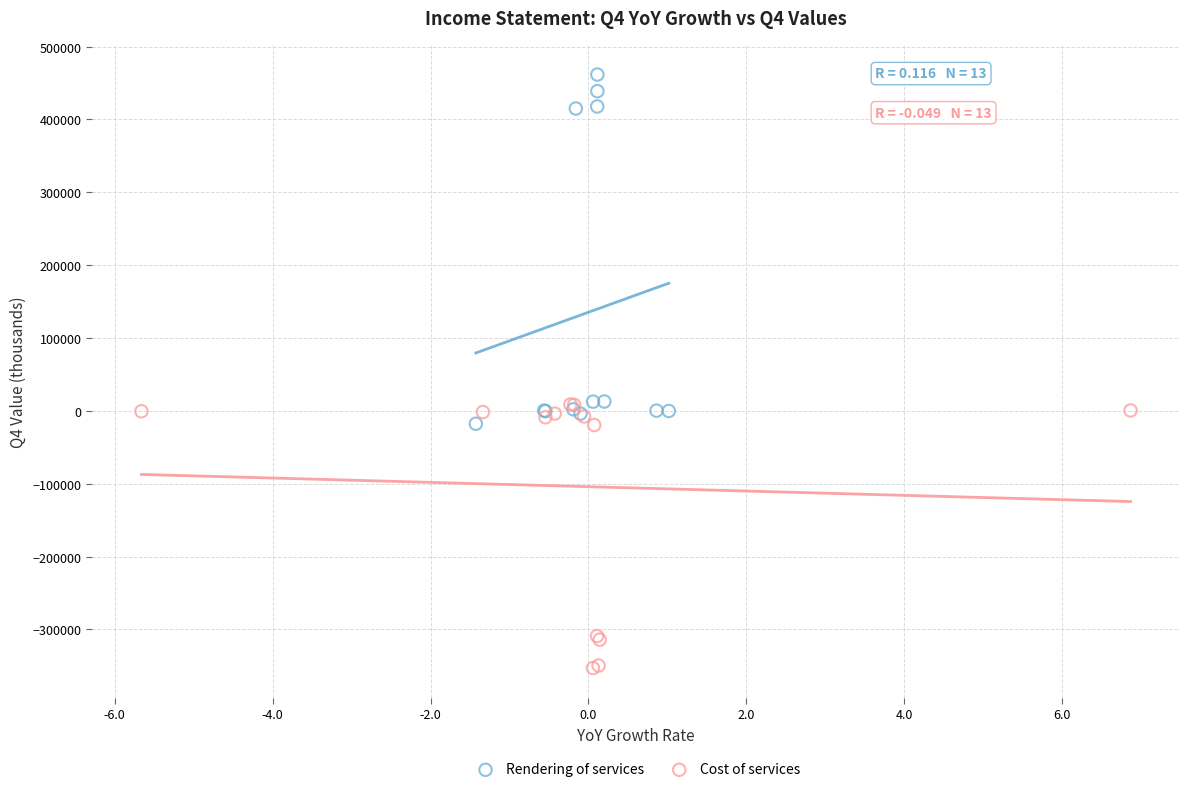

Which series reaches the minimum Y coordinate?

Cost of services